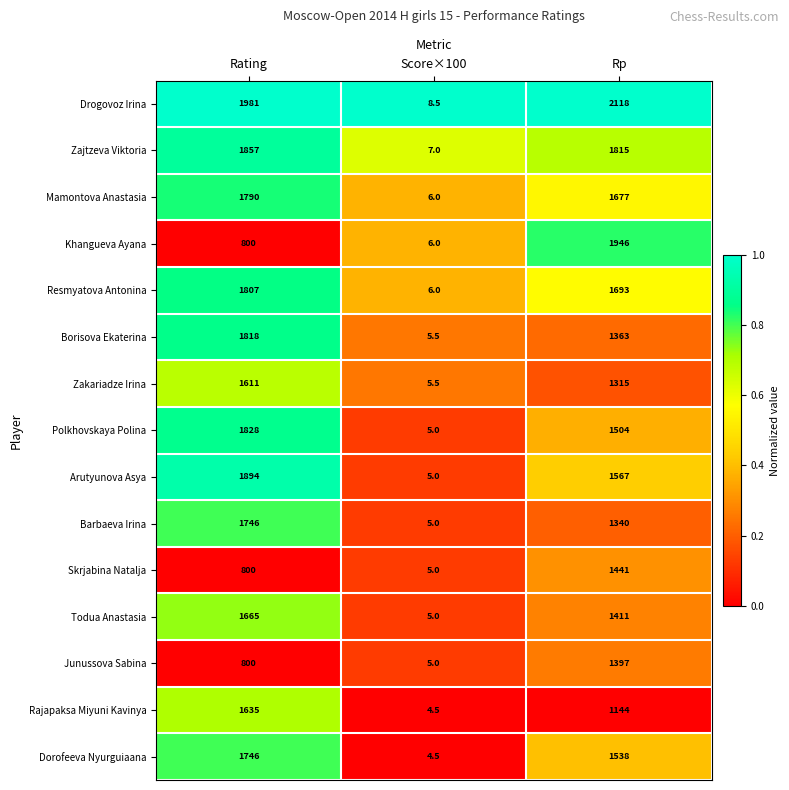

How many series are shown in this chart?

15